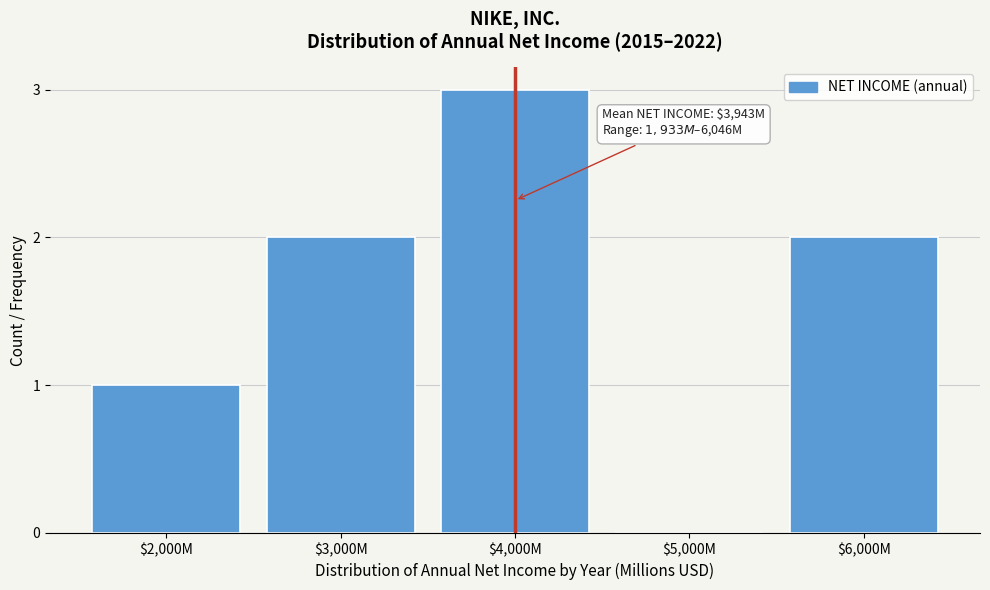

True or false: the data shows 1 at $2,000M.

True